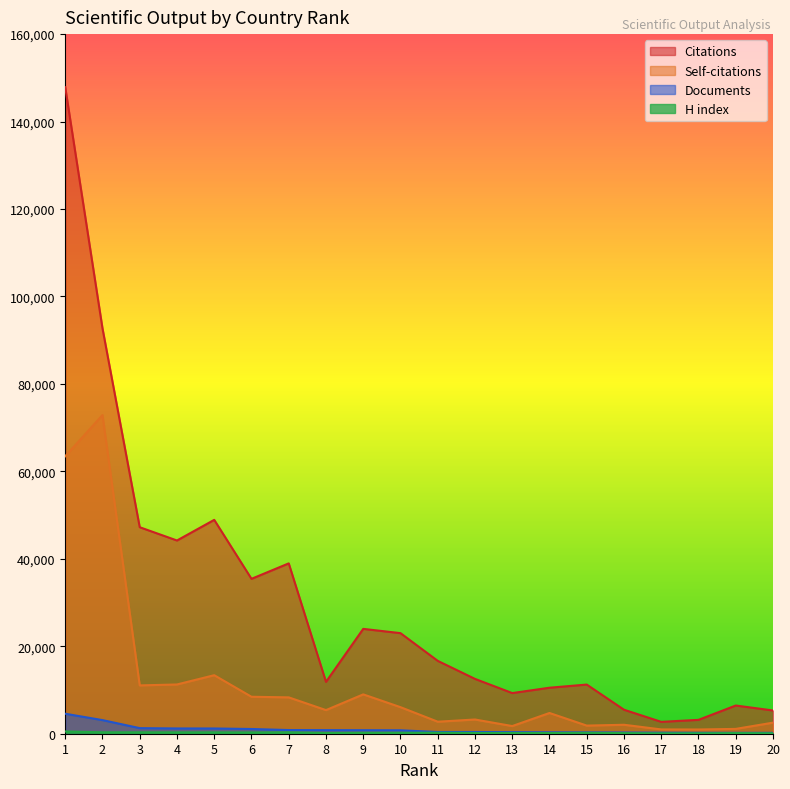

What is the total value across all series at 17?

4024